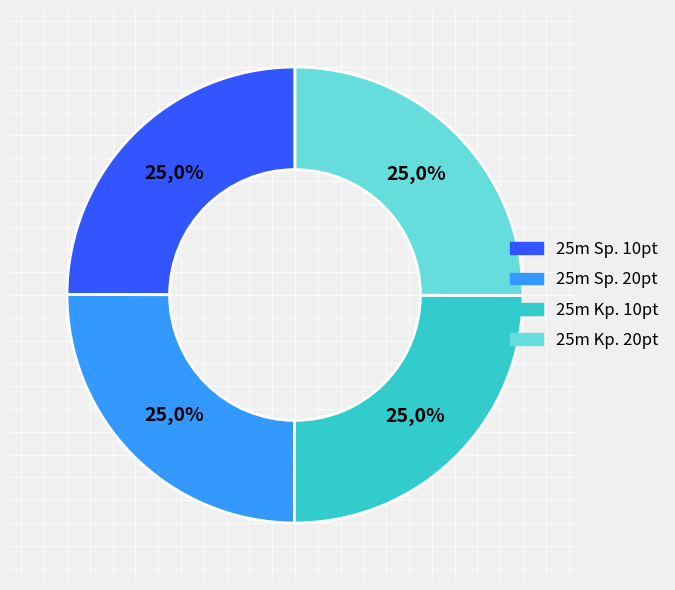

Which slice is the largest?

25m Központi gyújtású pisztoly 20